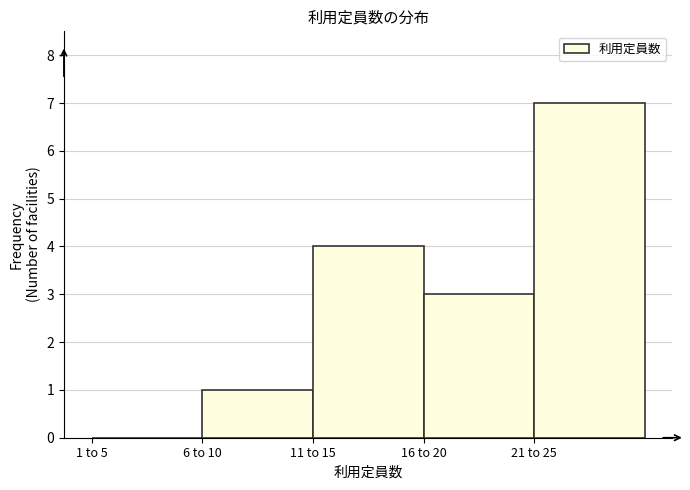

Reading left to right, extract all data points from this chart.

1 to 5=0	6 to 10=1	11 to 15=4	16 to 20=3	21 to 25=7